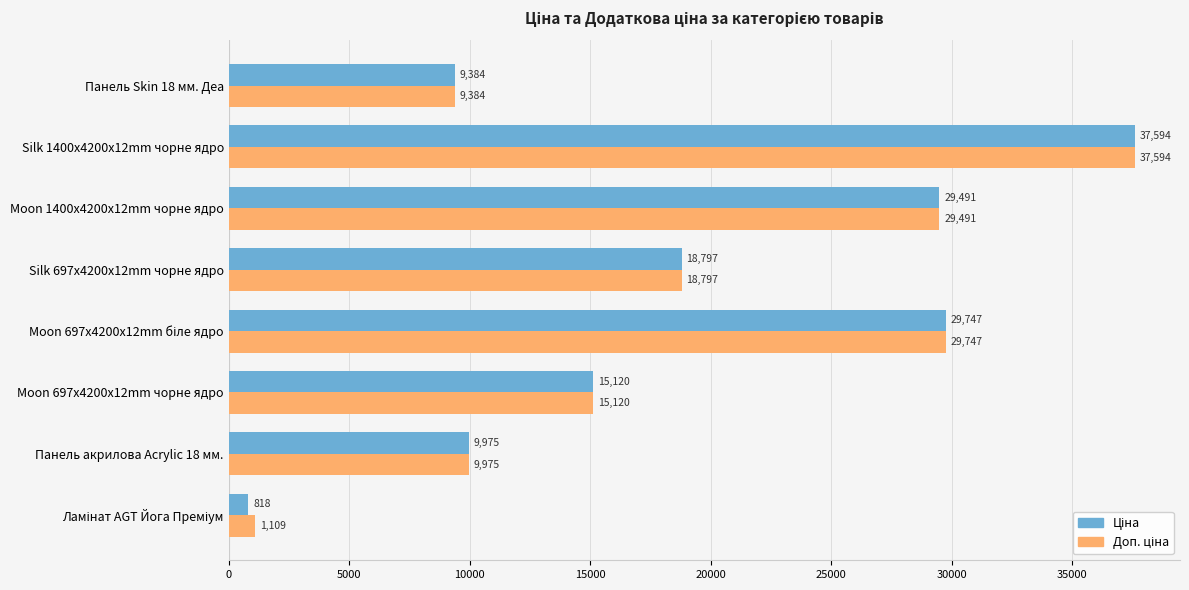

At which category is the sum across all series the highest?

Silk 1400x4200x12mm чорне ядро